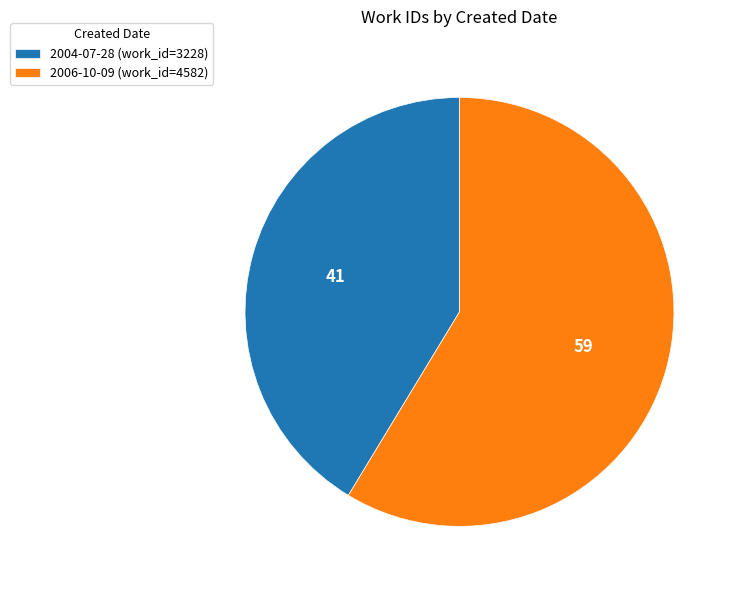

Do 2006-10-09 (work_id=4582) and 2004-07-28 (work_id=3228) together represent more than half of the pie?

Yes